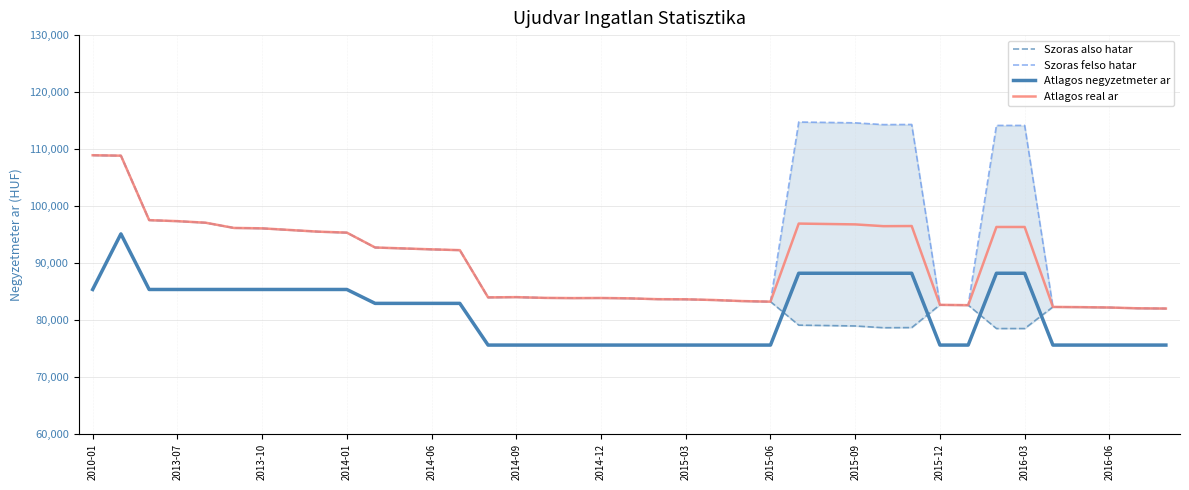

List the series in order of their peak value, lowest first.

Atlagos negyzetmeter ar, Szoras also hatar, Atlagos real ar, Szoras felso hatar